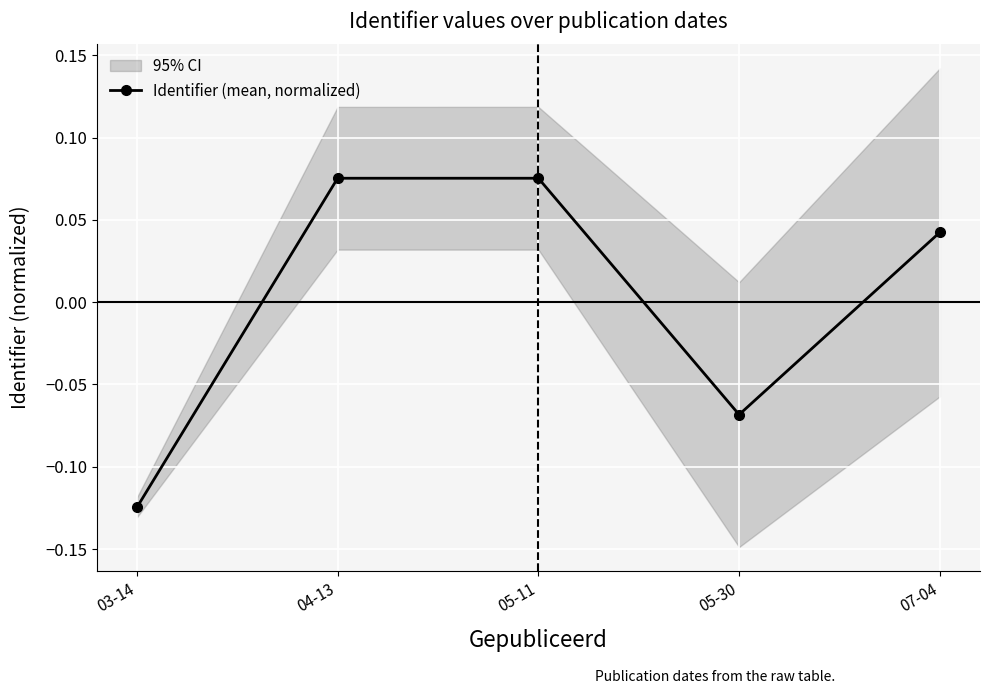

Which label corresponds to the largest value in the chart?

05-11